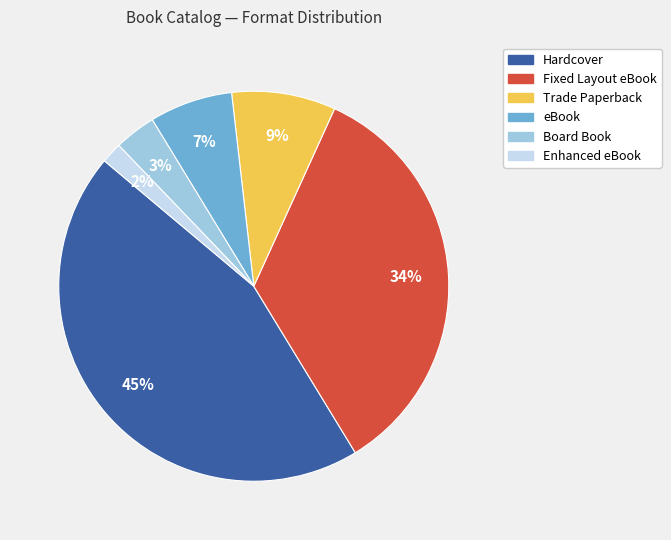

The eBook slice represents 7% of the pie. True or false?

True